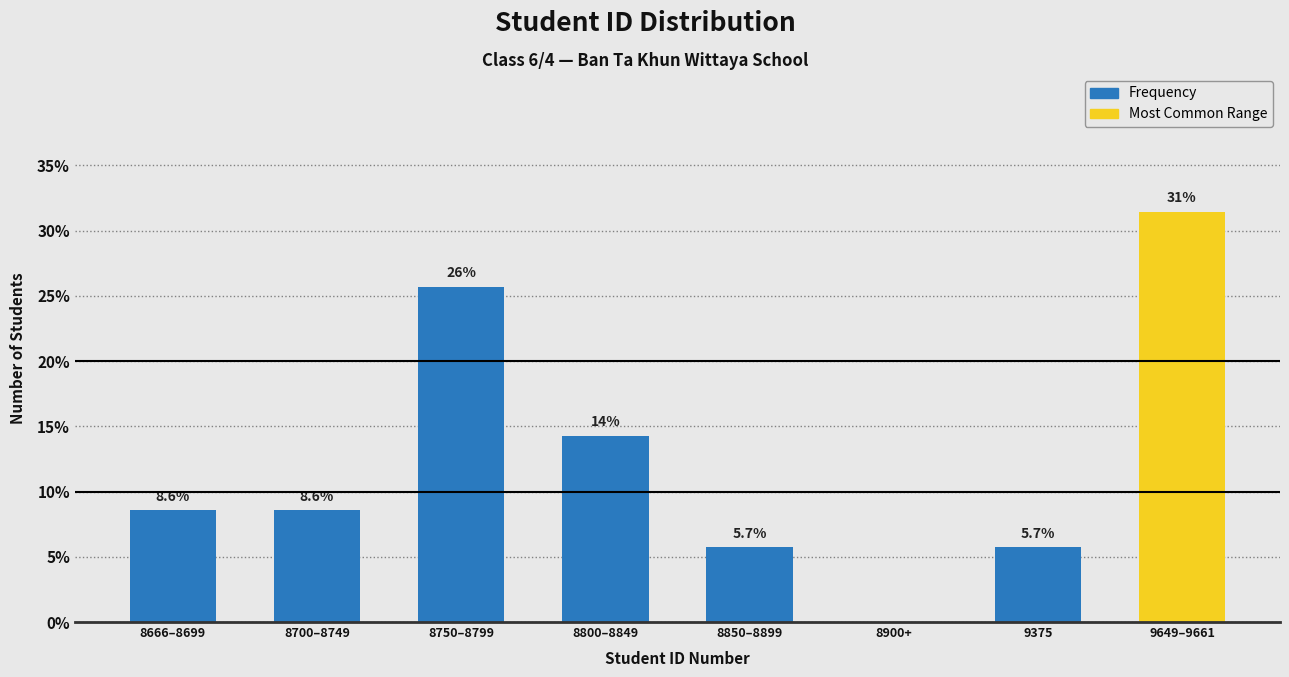

Reading left to right, list all the values displayed in this chart.

8666–8699=8.6	8700–8749=8.6	8750–8799=25.7	8800–8849=14.3	8850–8899=5.7	8900+=0.0	9375=5.7	9649–9661=31.4